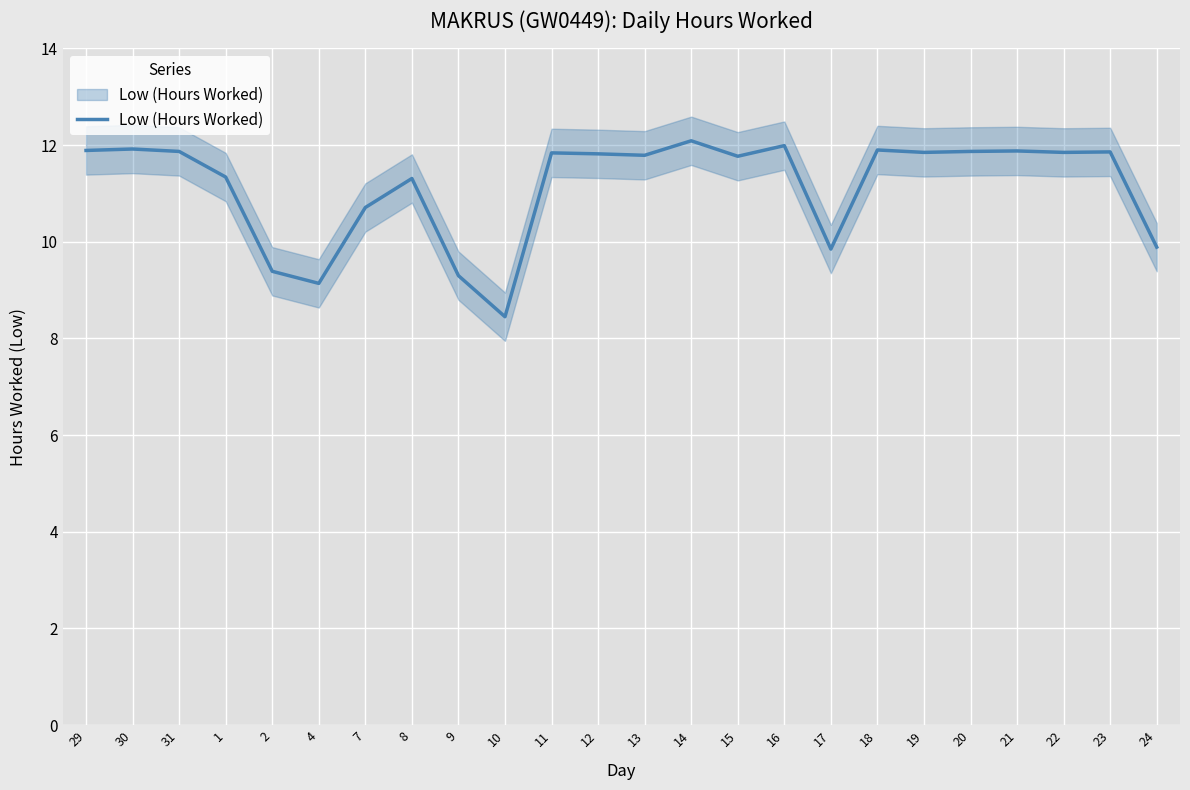

What value does the data have at 2?

9.4